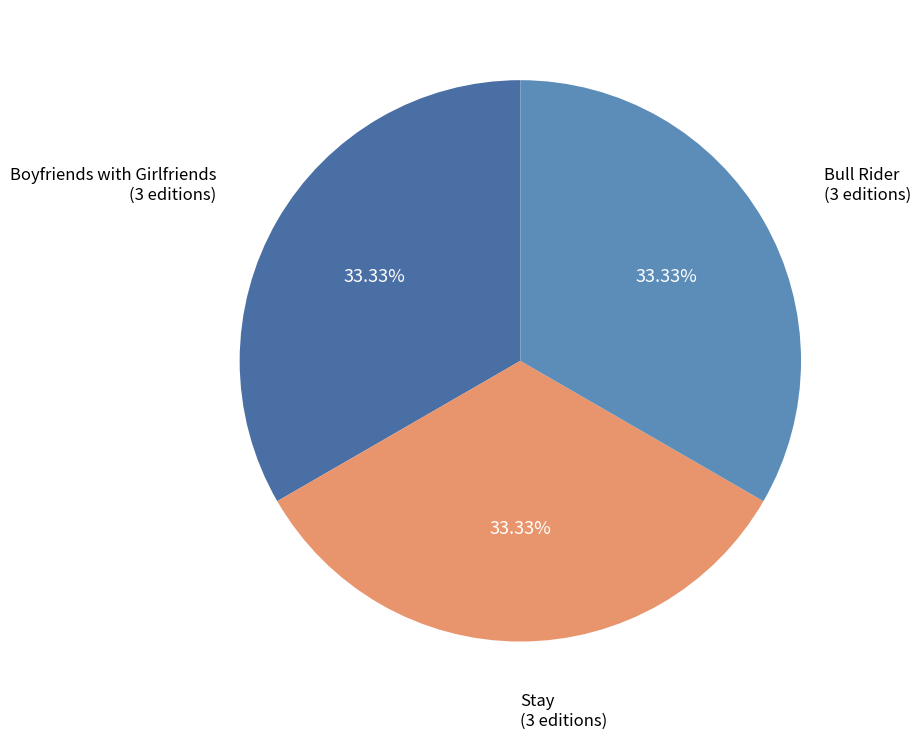

Is the sum of Stay and Boyfriends with Girlfriends greater than half?

Yes